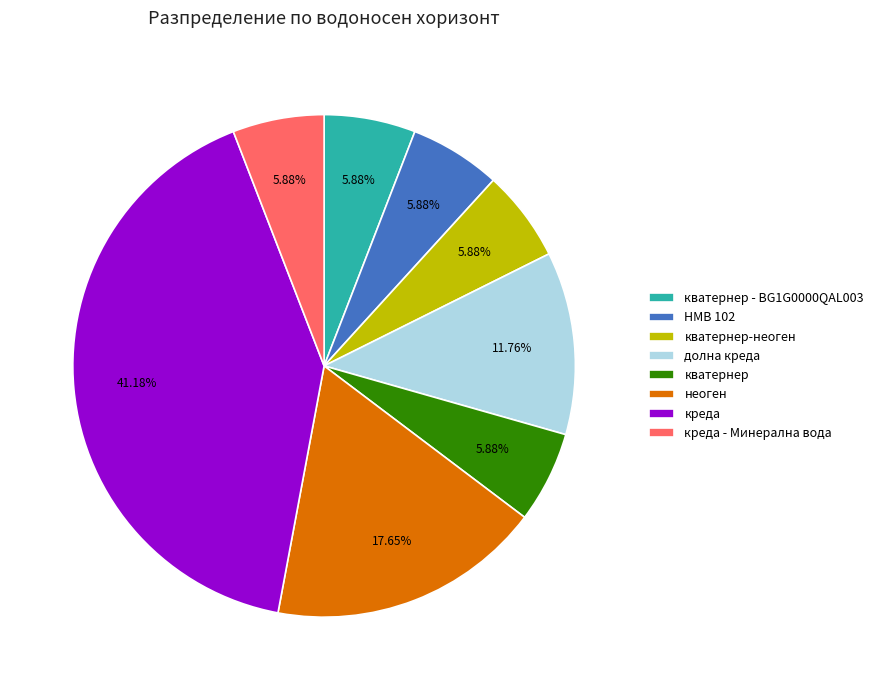

The долна креда slice represents 12% of the pie. True or false?

True